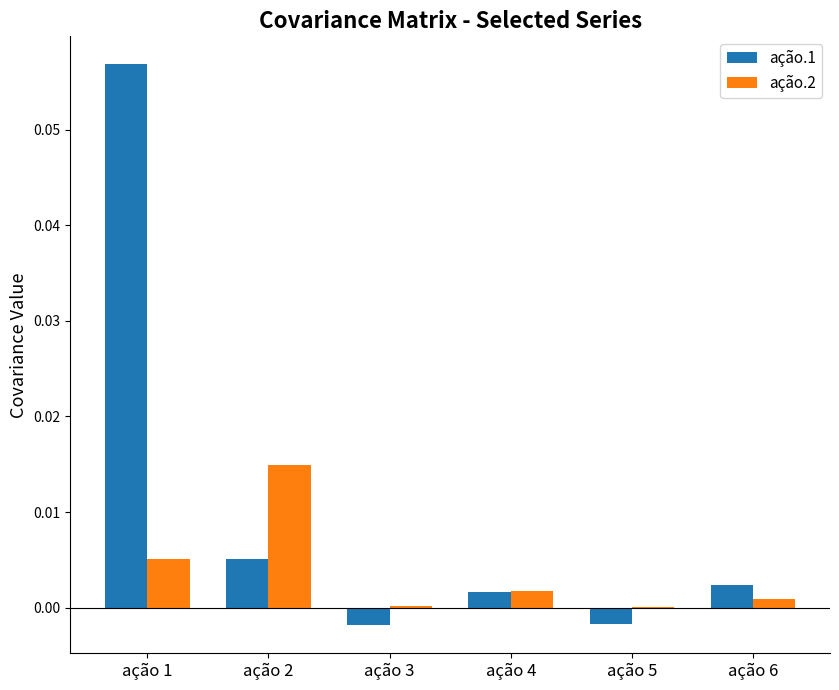

Count the number of data series in this chart.

2